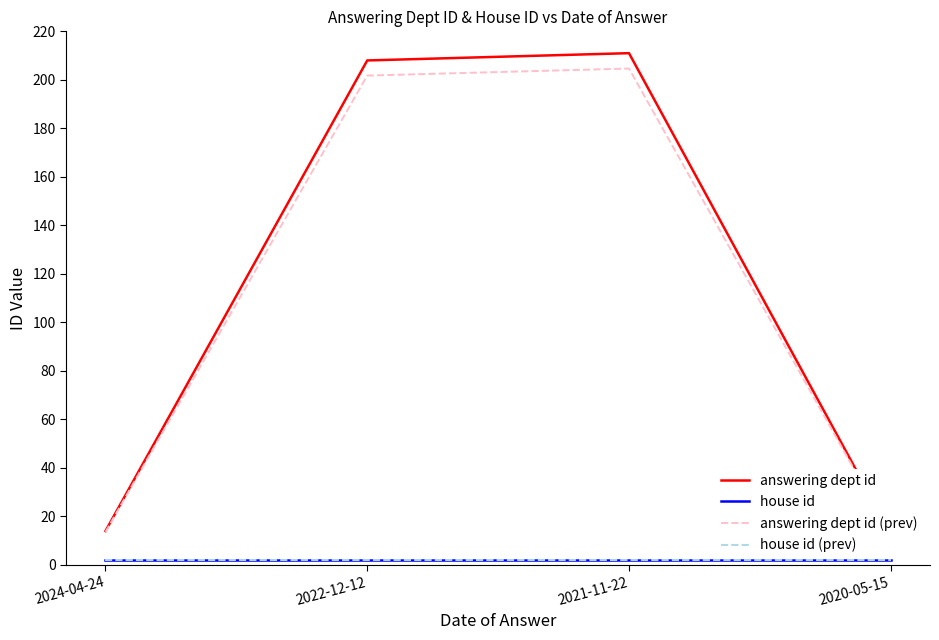

What is the value of the house id (prev) point at the 4th from the left?

2.0